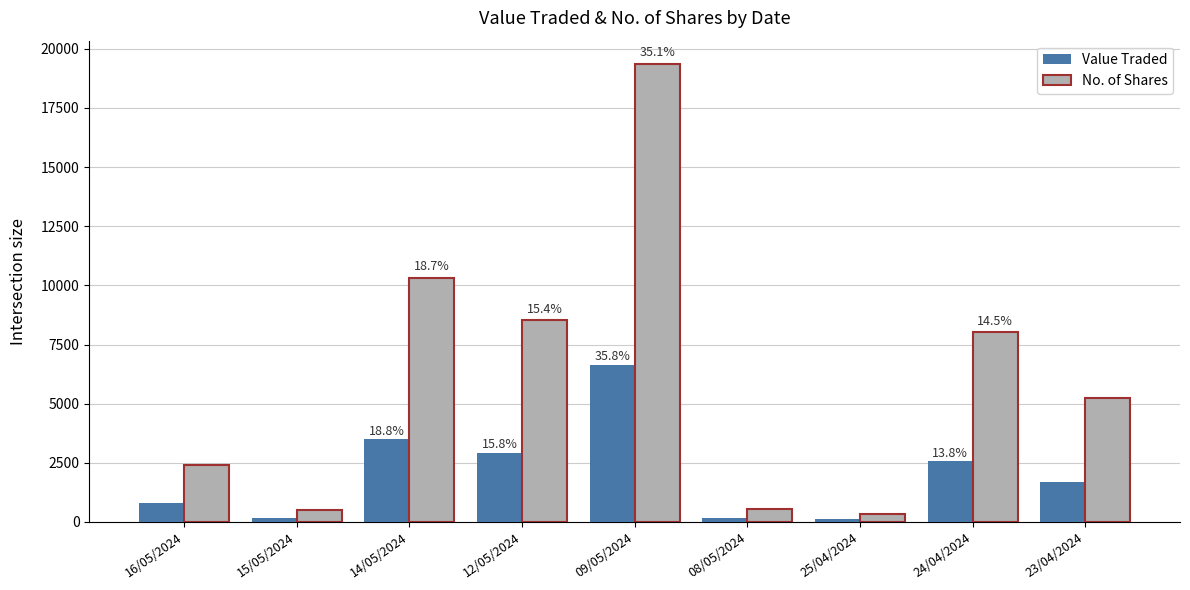

What is the total value across all series at 16/05/2024?

3206